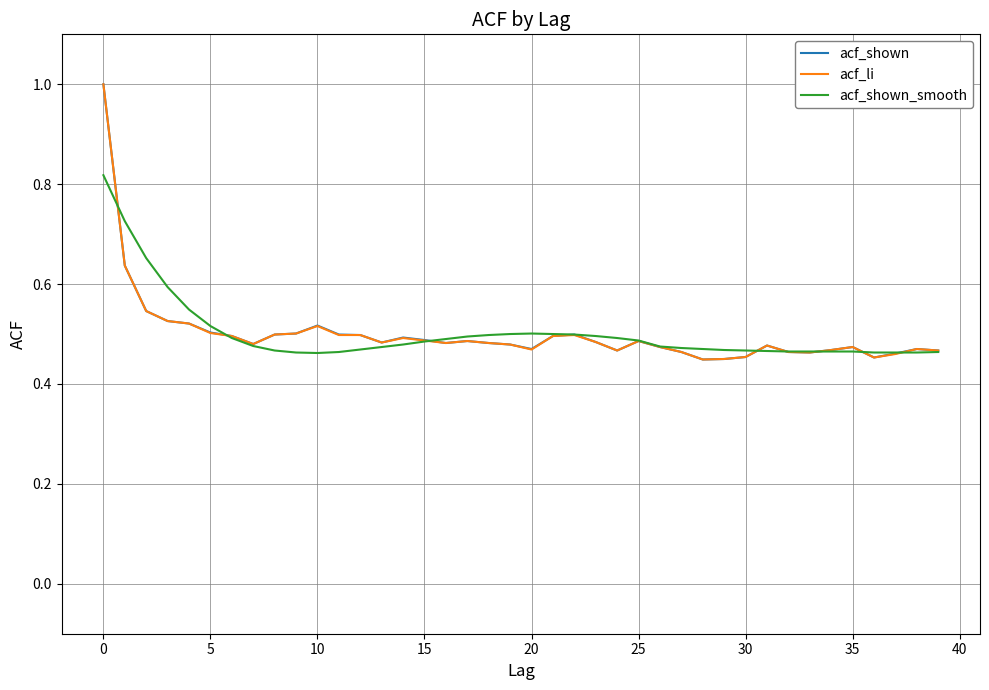

What is the highest value of the acf_shown series?

1.0